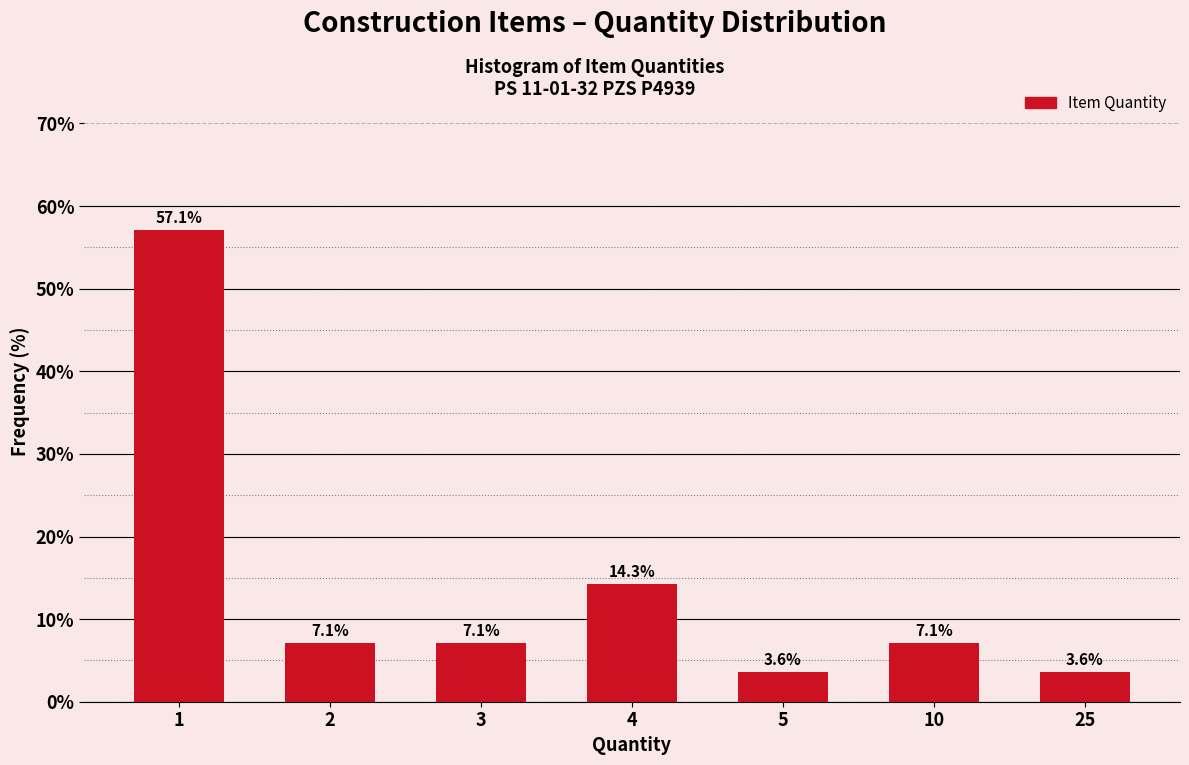

Reading left to right, what are all the values shown in this chart?

1=57.1	2=7.1	3=7.1	4=14.3	5=3.6	10=7.1	25=3.6